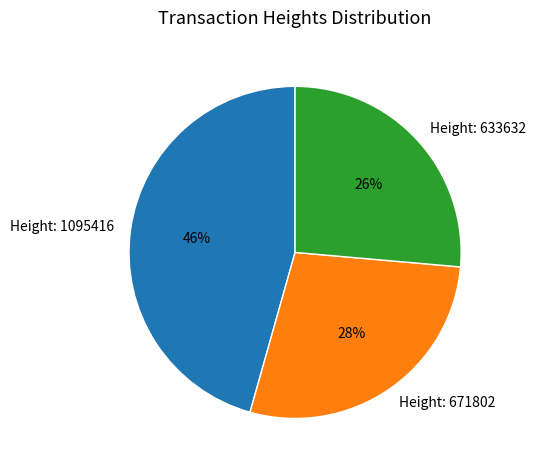

Between Height: 671802 and Height: 633632, which is larger?

Height: 671802